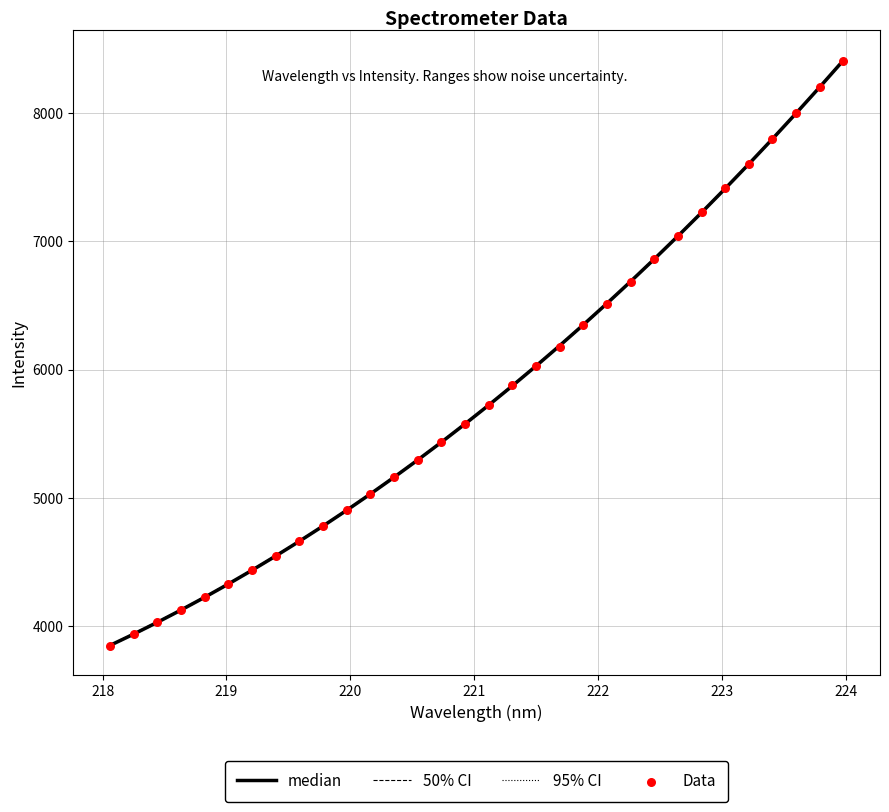

Which series has the largest total across all categories?

95% CI